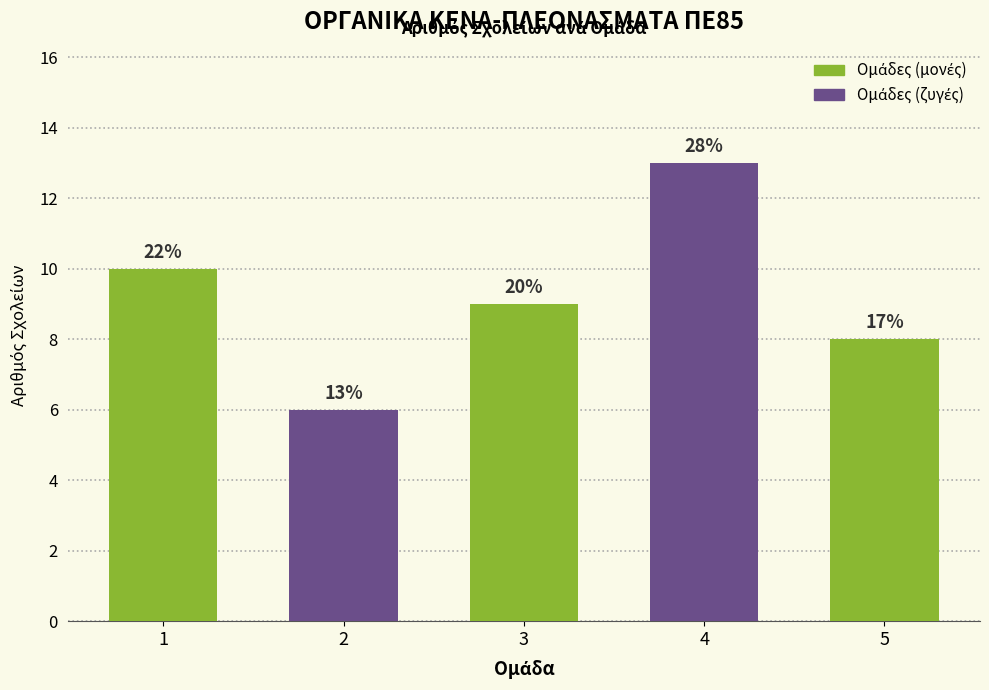

What value does the data have at 5?

8